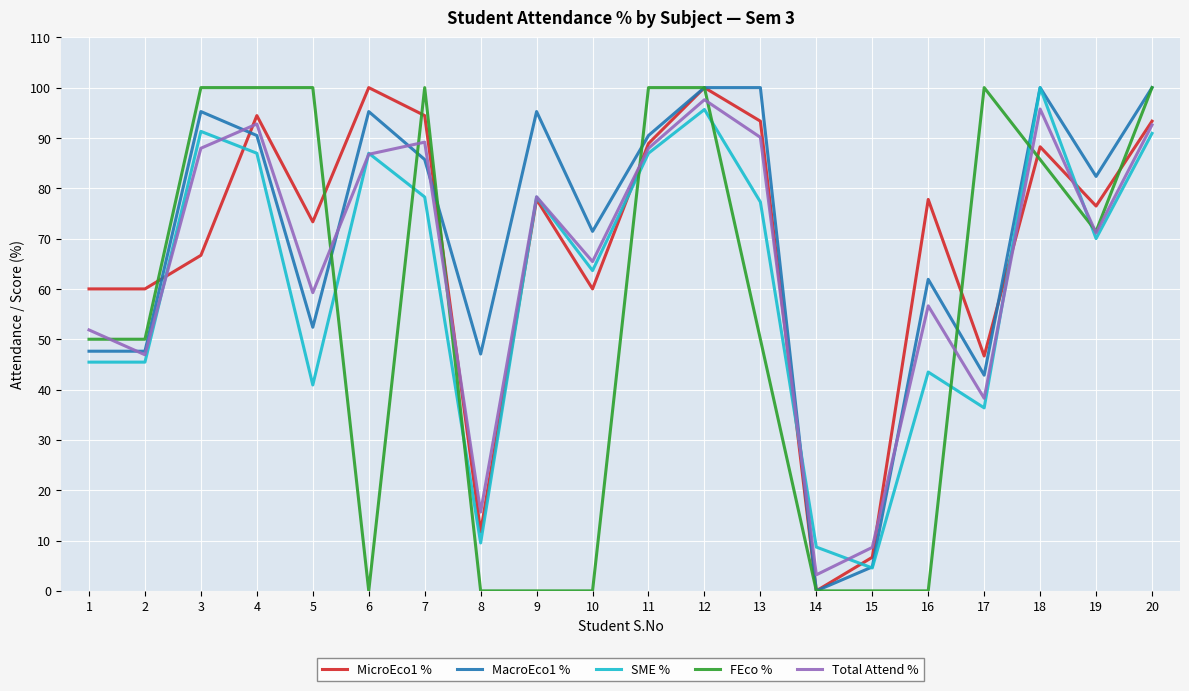

What is the difference between the highest and lowest values at 3?

33.3